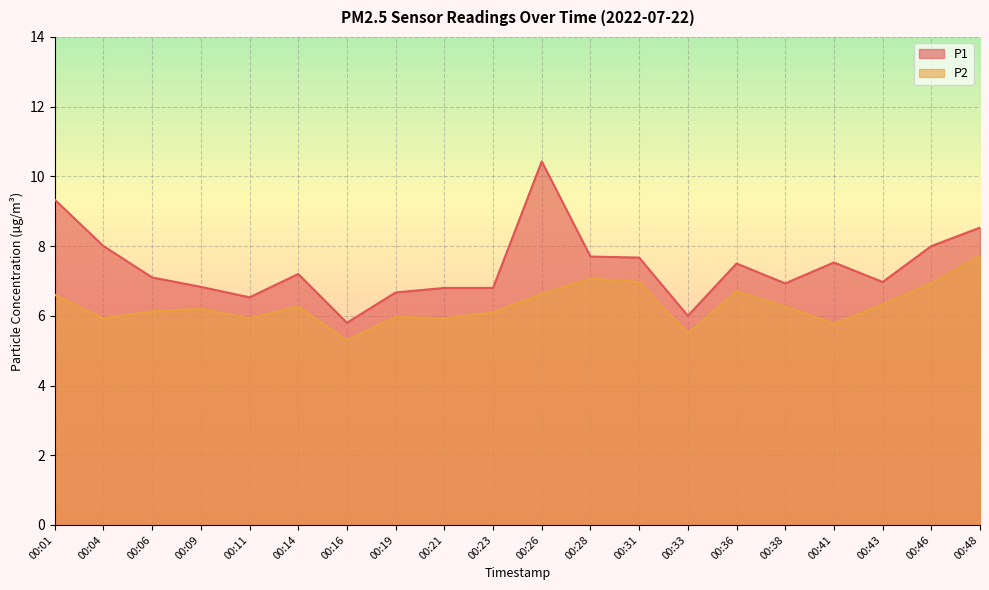

What is the total value across all series at 00:46?

14.9